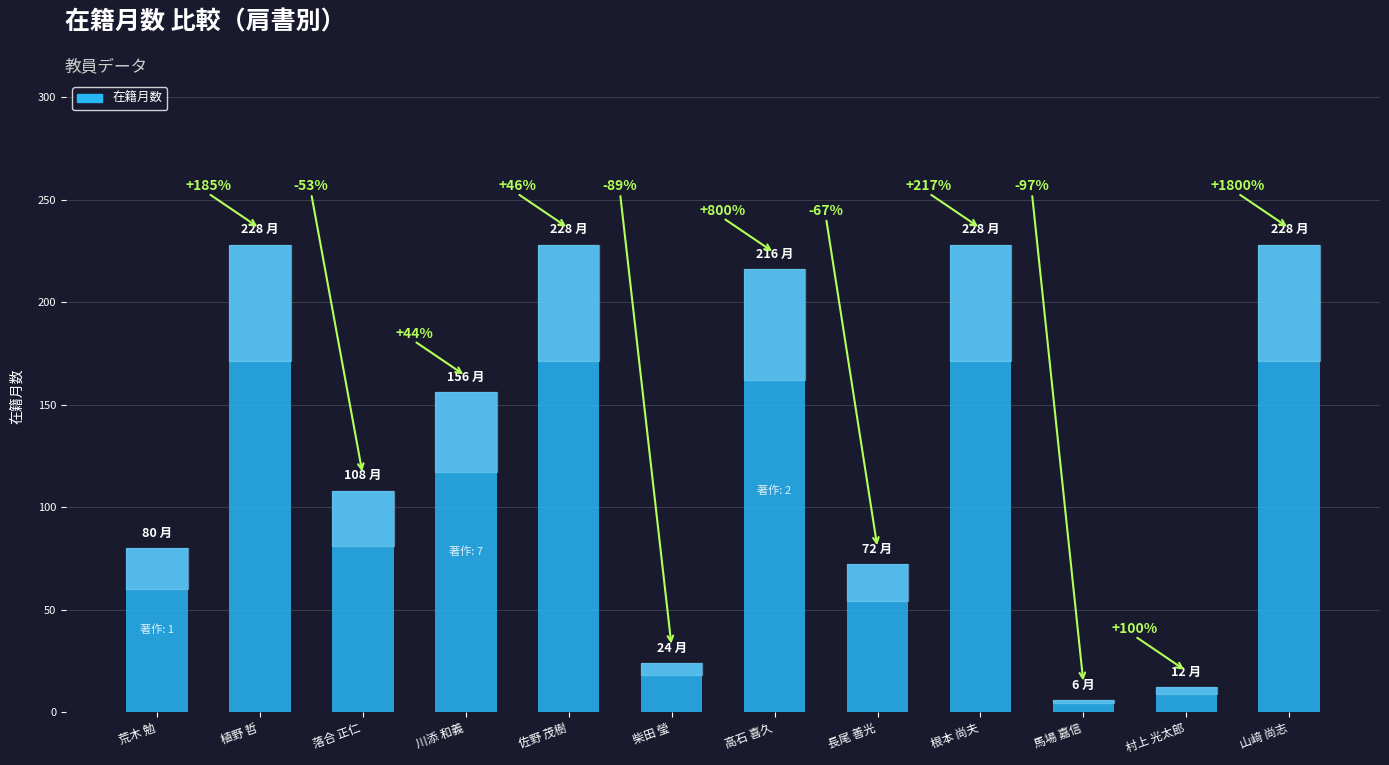

Reading left to right, what are all the values shown in this chart?

荒木 勉=80	植野 哲=228	落合 正仁=108	川添 和義=156	佐野 茂樹=228	柴田 瑩=24	高石 喜久=216	長尾 善光=72	根本 尚夫=228	馬場 嘉信=6	村上 光太郎=12	山﨑 尚志=228